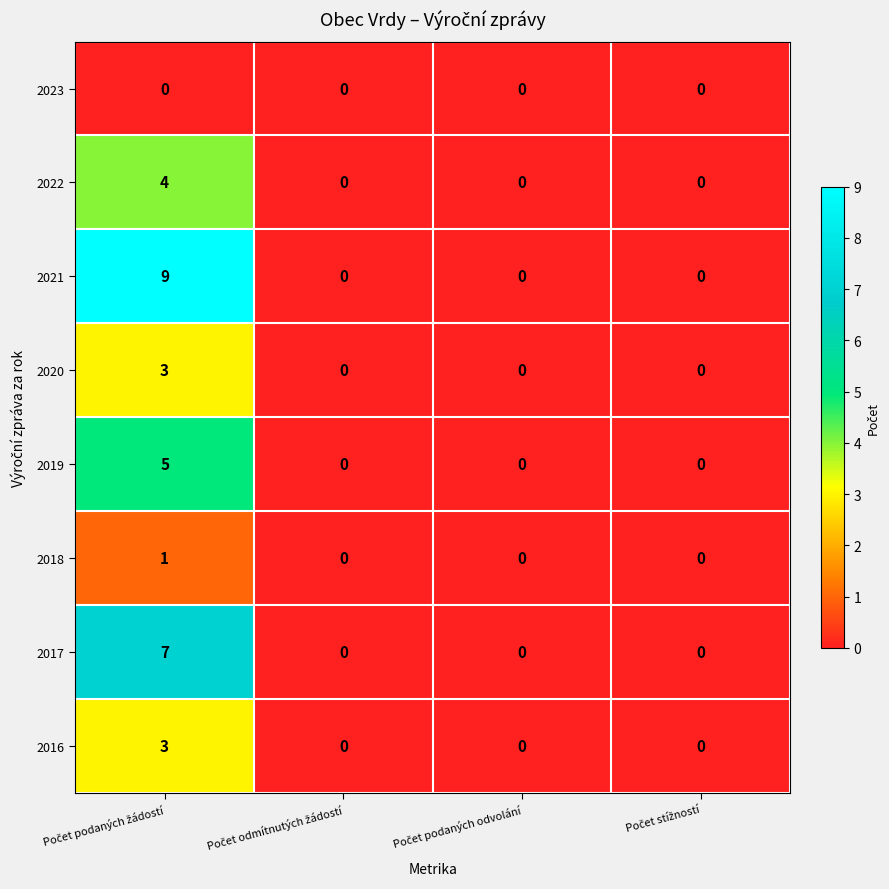

Which series has the largest range (max minus min)?

2021